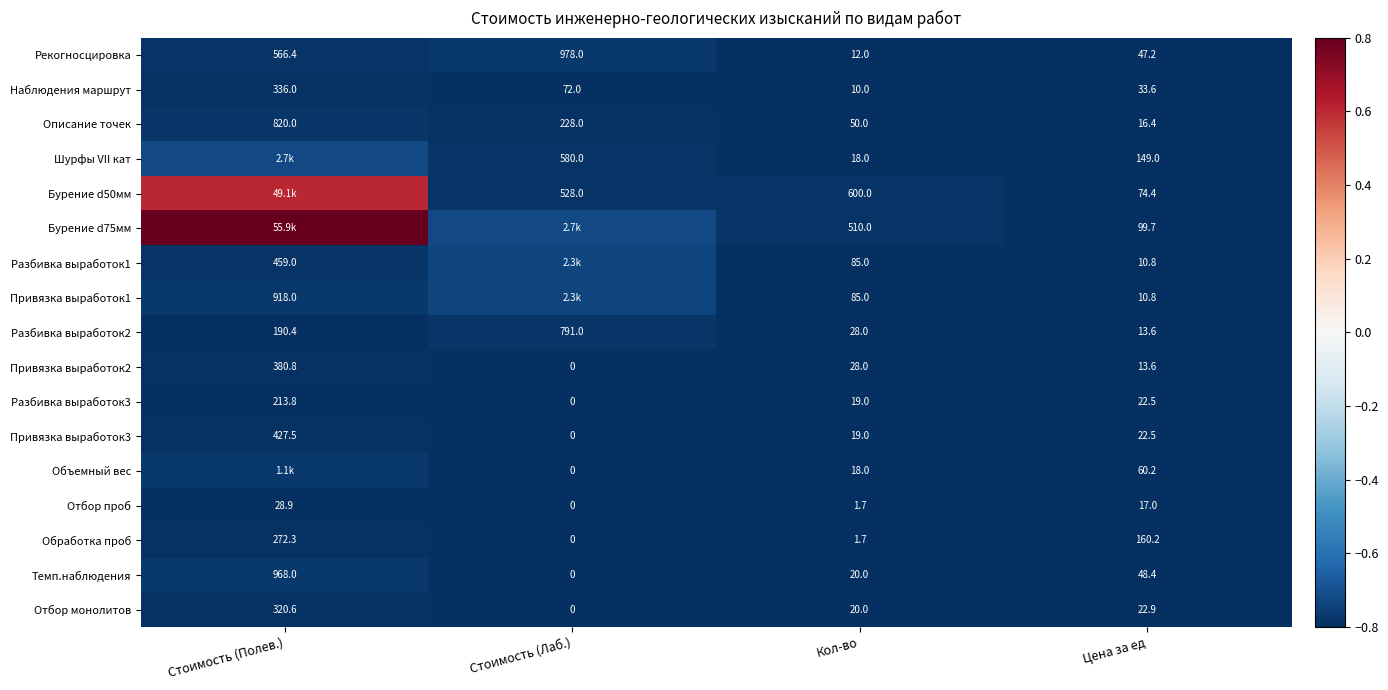

How many distinct data groups are displayed?

17